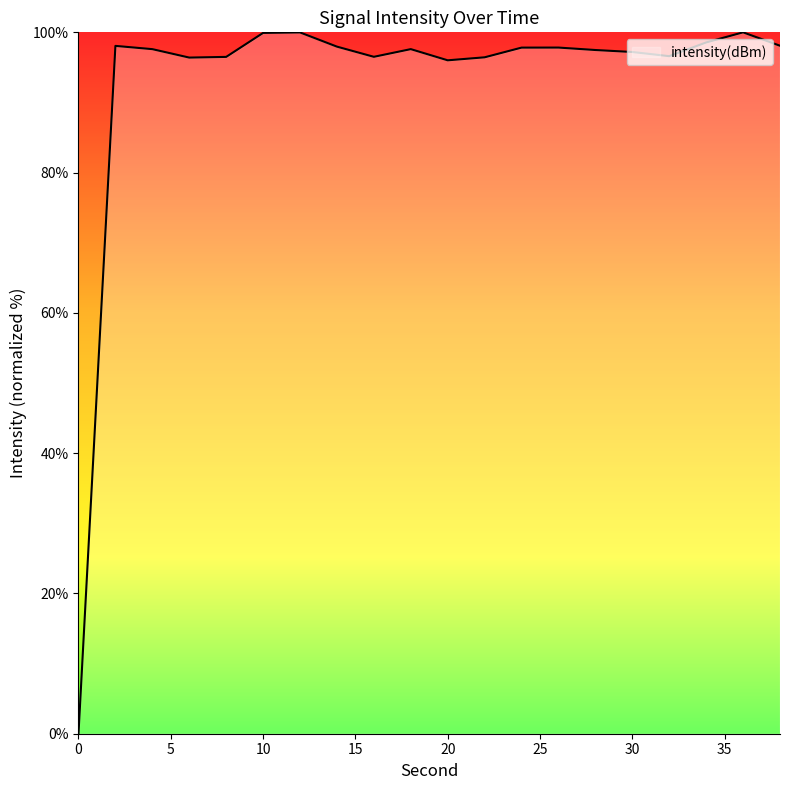

What is the greatest value displayed?

100.0